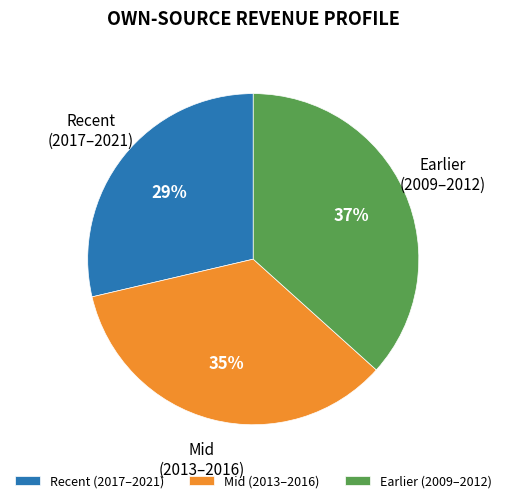

Count the number of slices in the pie.

3